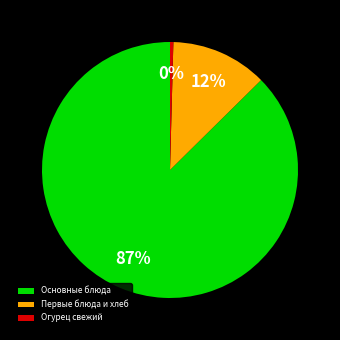

What is the smallest slice in the pie chart?

Огурец свежий